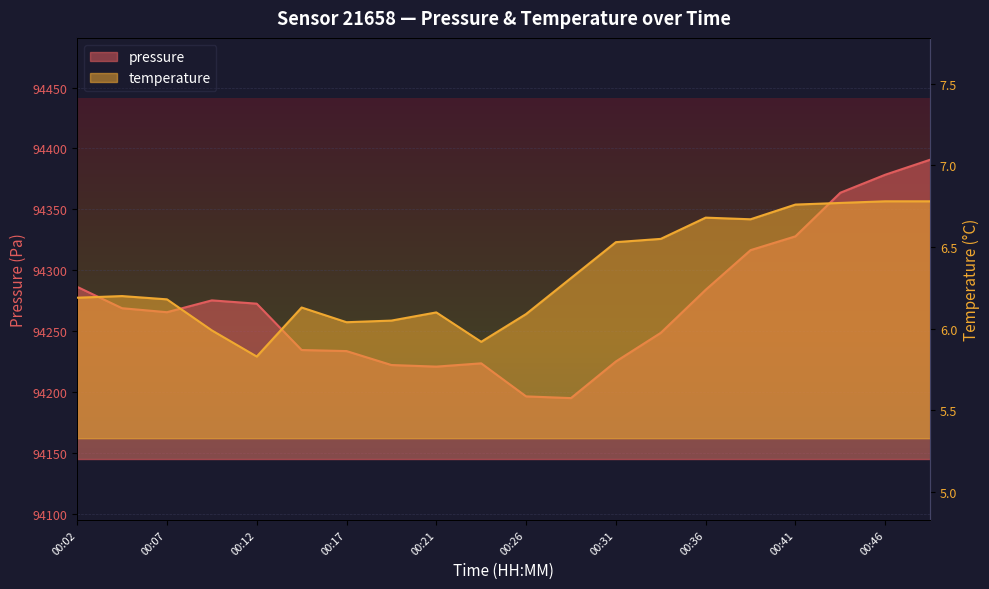

At which label is pressure closest to 94292?

00:02